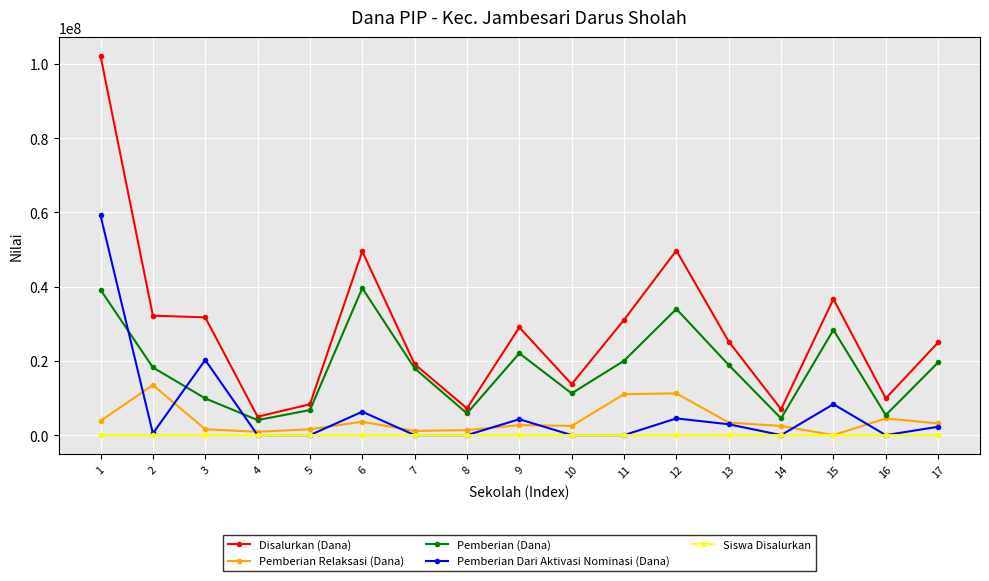

List the series in order of their peak value, highest first.

Disalurkan (Dana), Pemberian Dari Aktivasi Nominasi (Dana), Pemberian (Dana), Pemberian Relaksasi (Dana), Siswa Disalurkan